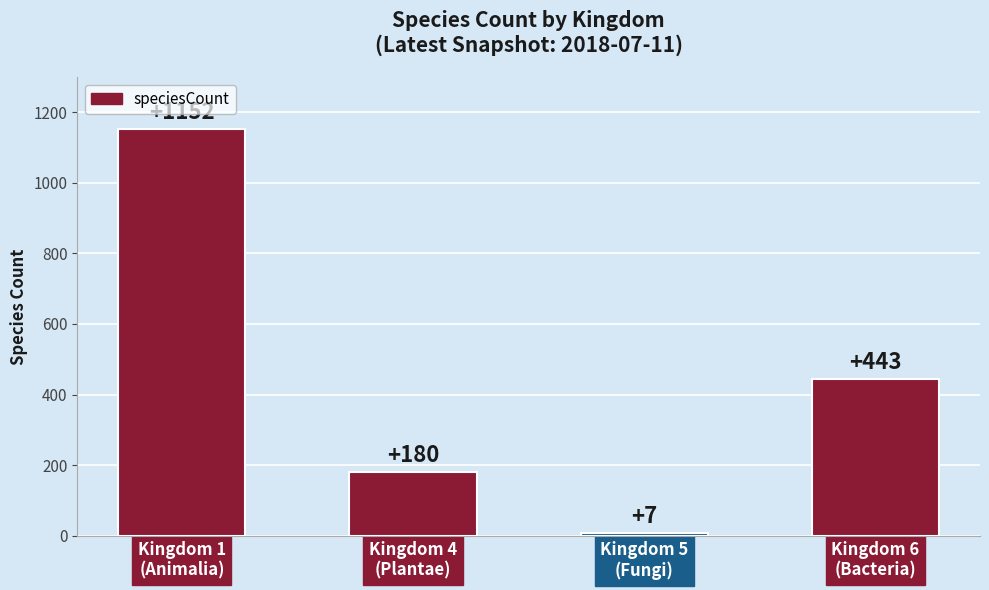

Rank the categories by value from lowest to highest.

Kingdom 5
(Fungi), Kingdom 4
(Plantae), Kingdom 6
(Bacteria), Kingdom 1
(Animalia)